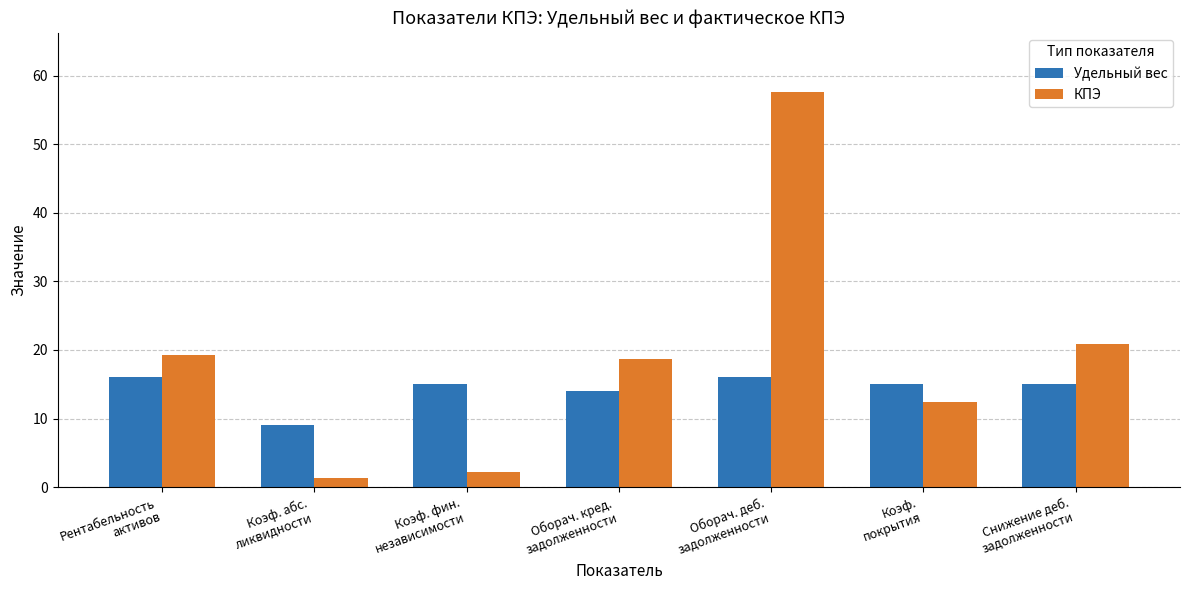

Which series has the largest range (max minus min)?

КПЭ